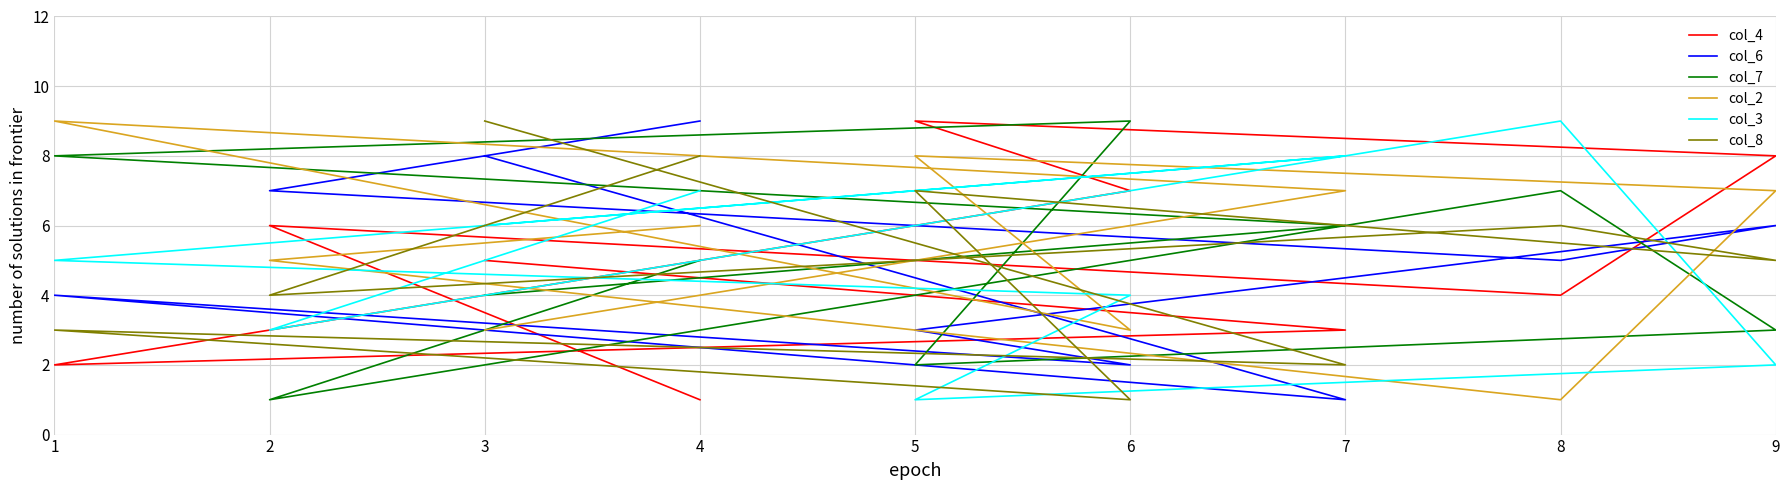

In col_4, how many points are higher than both neighbors (excluding endpoints)?

2